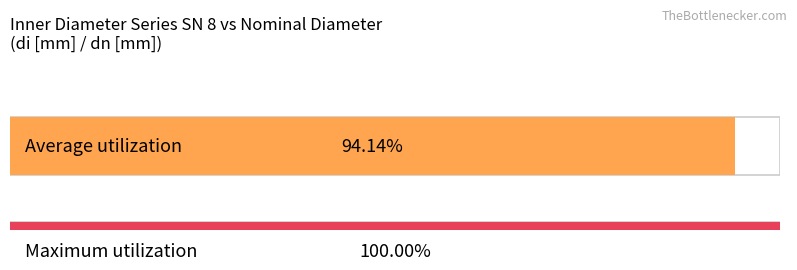

Does the chart contain any negative values?

No